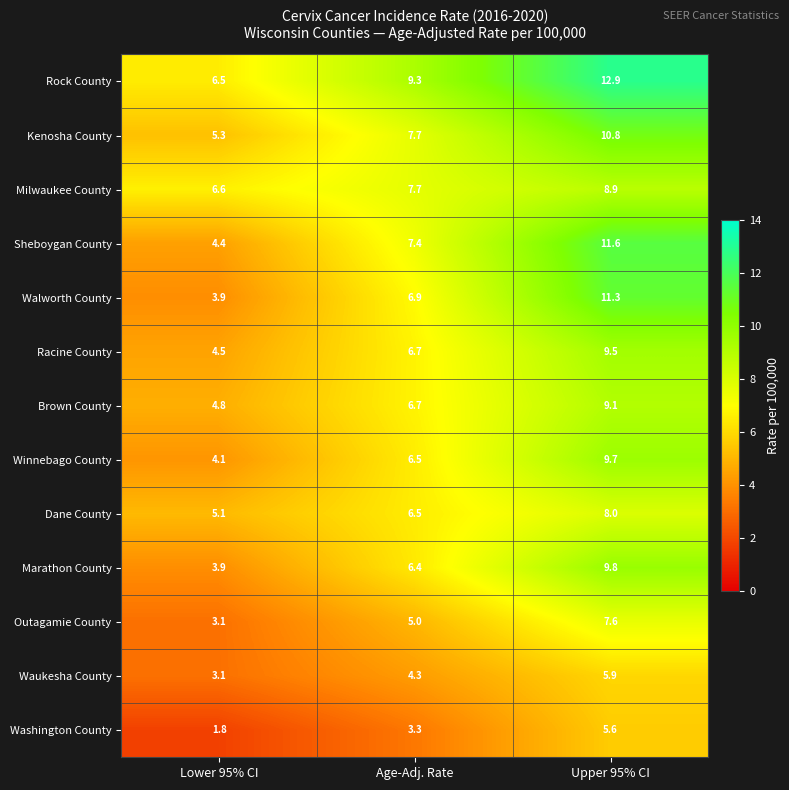

What is the smallest value displayed?

1.8